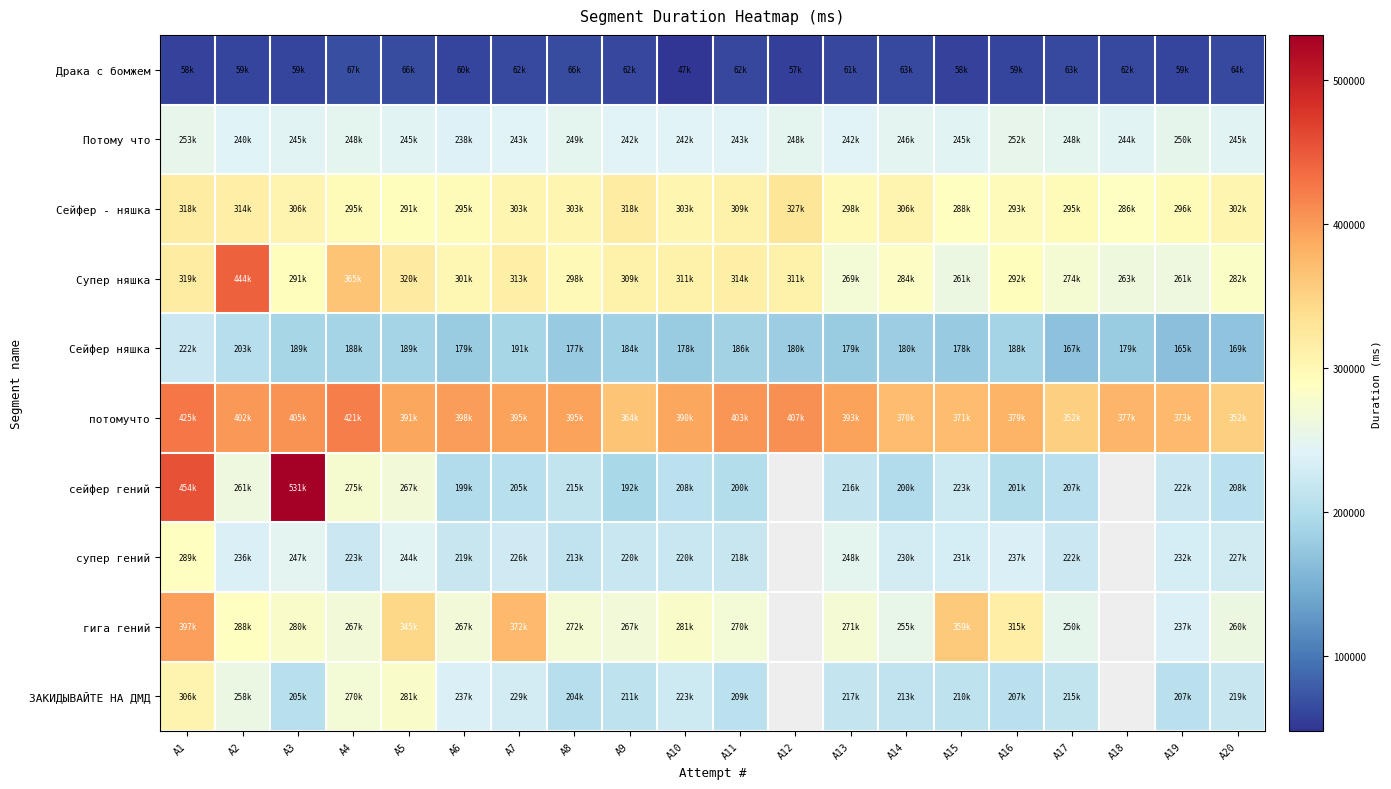

Which series has the largest total across all categories?

потомучто